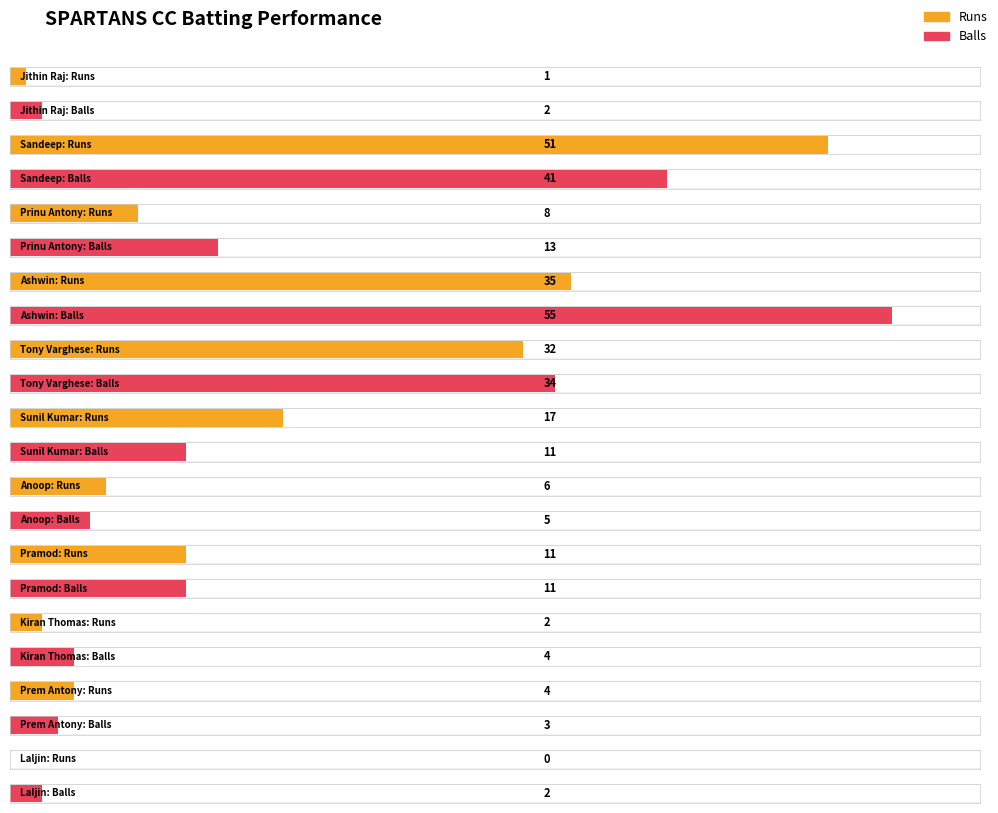

What is the label of the 4th bar from the right?

Pramod